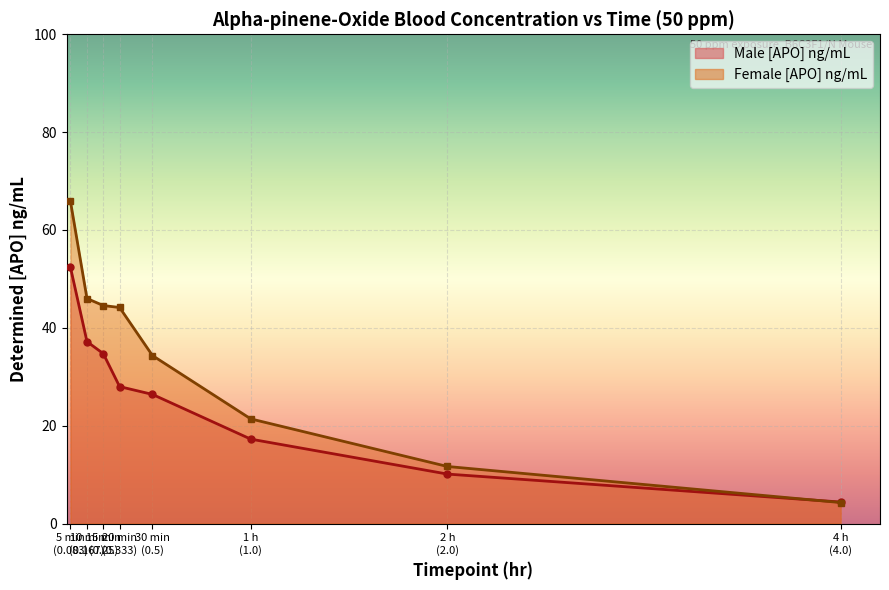

Which category has the lowest value in the Female [APO] ng/mL series?

4 h
(4.0)